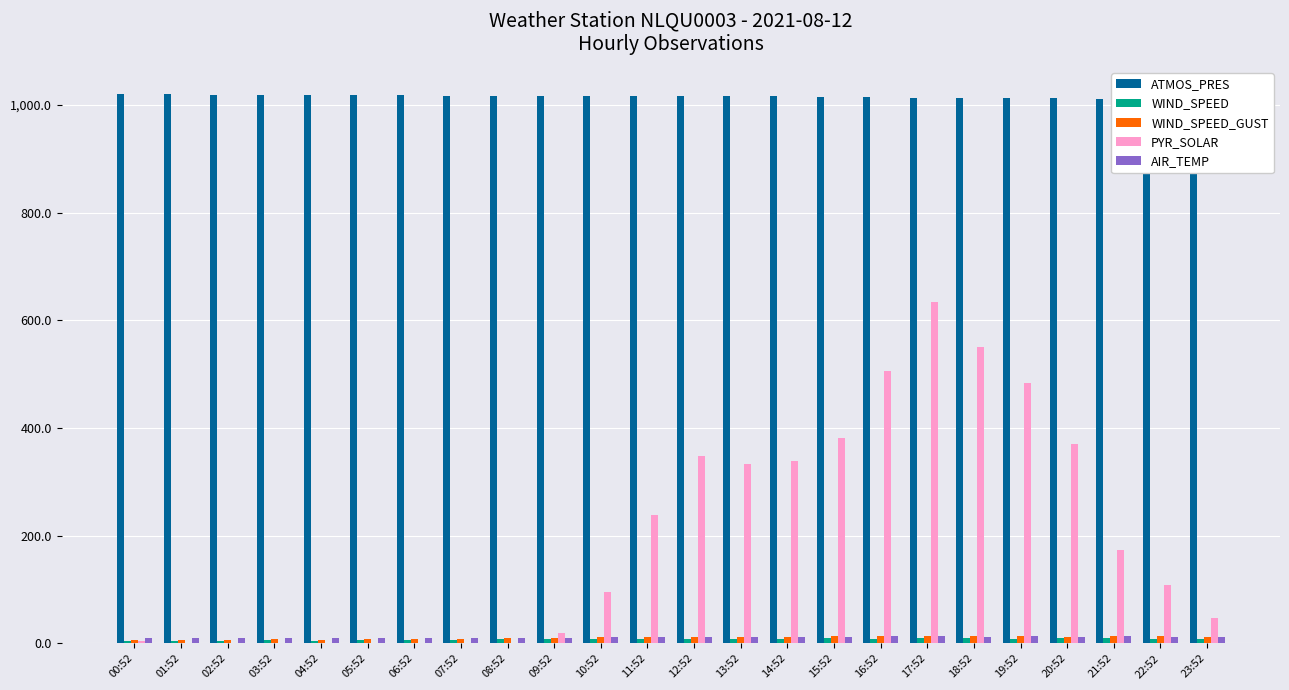

How many categories are shown in the chart?

24